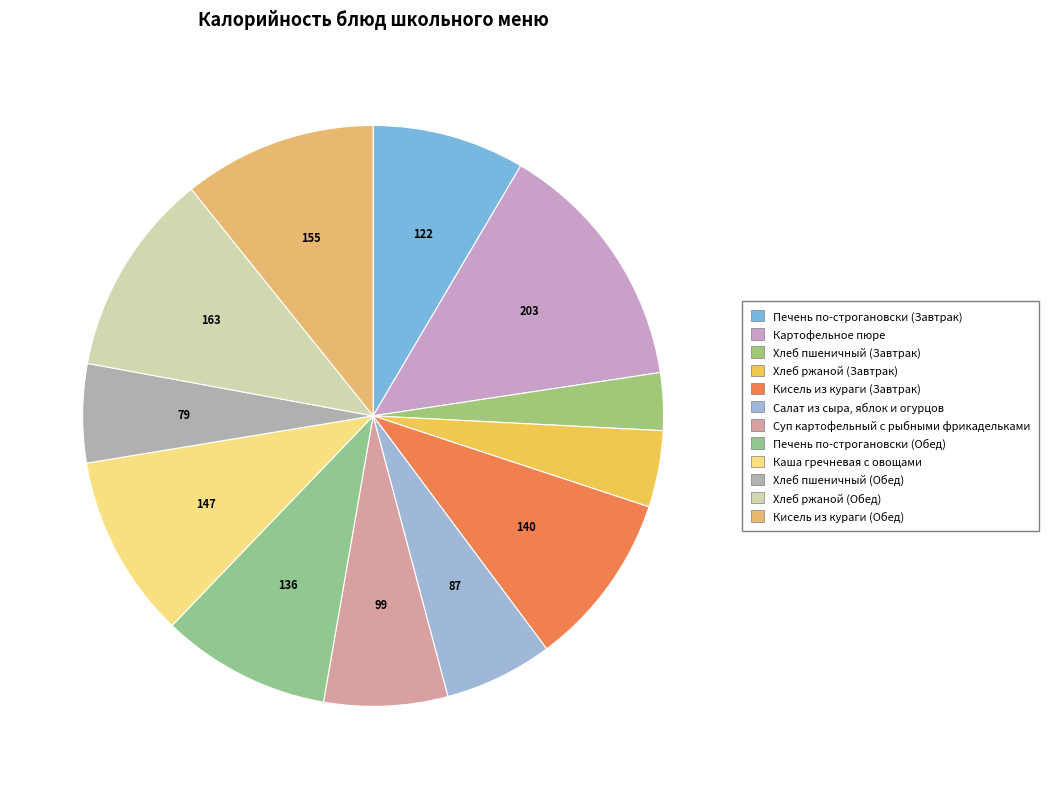

Which slice is the largest?

Картофельное пюре